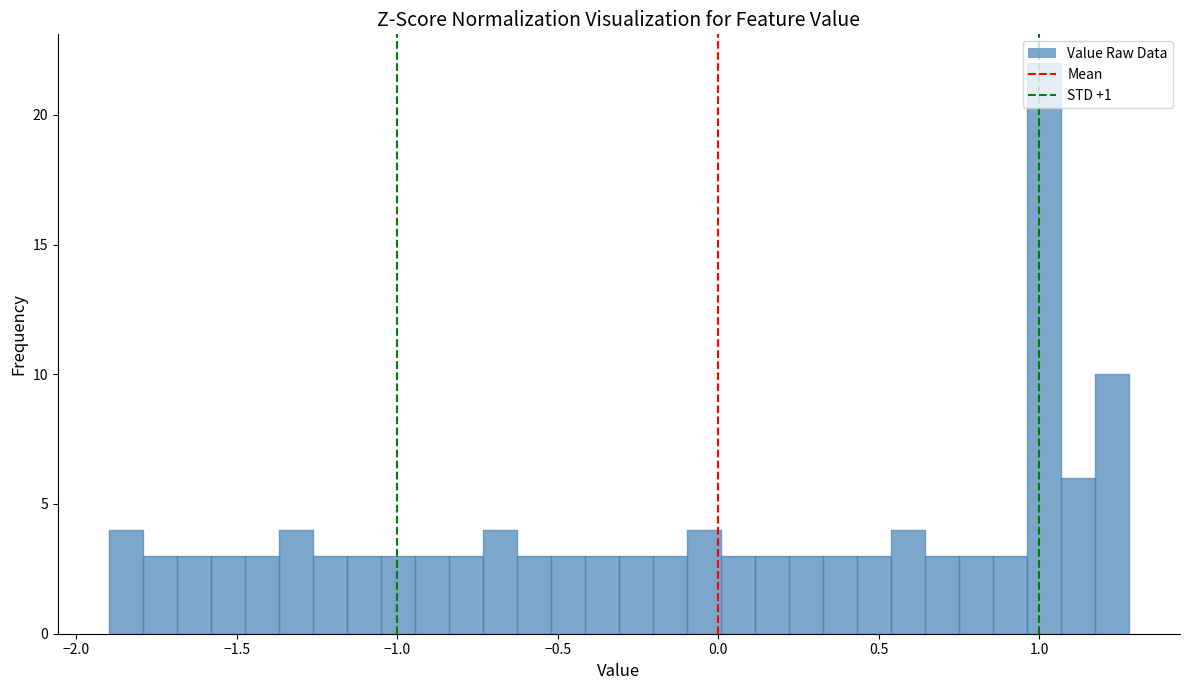

Read against the x-axis, roughly where is the centre of the tallest bar?

1.00